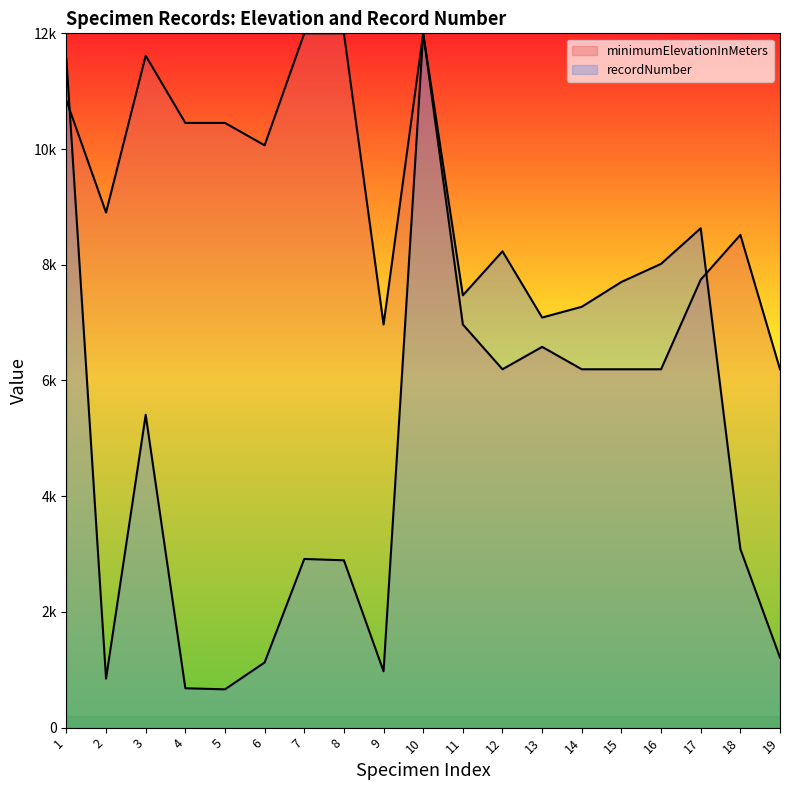

At which label does recordNumber first exceed 5406?

1